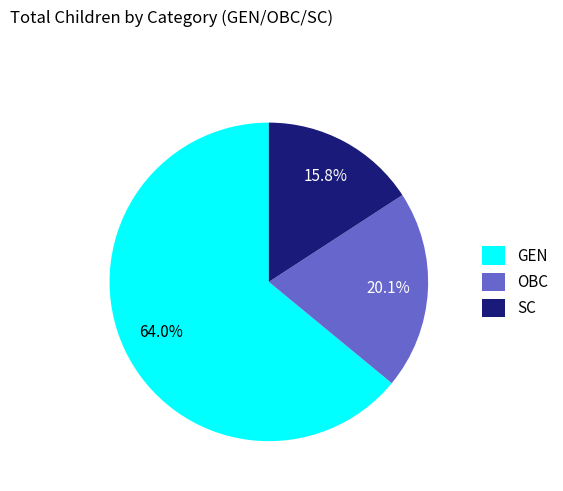

Between SC and GEN, which is larger?

GEN